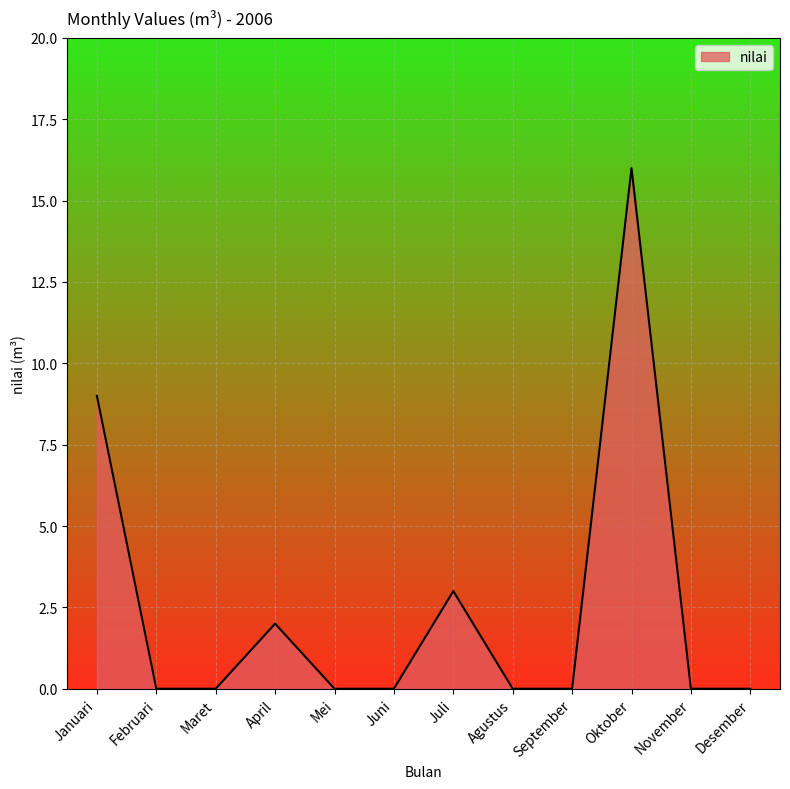

What is the change in value from Januari to Mei?

-9